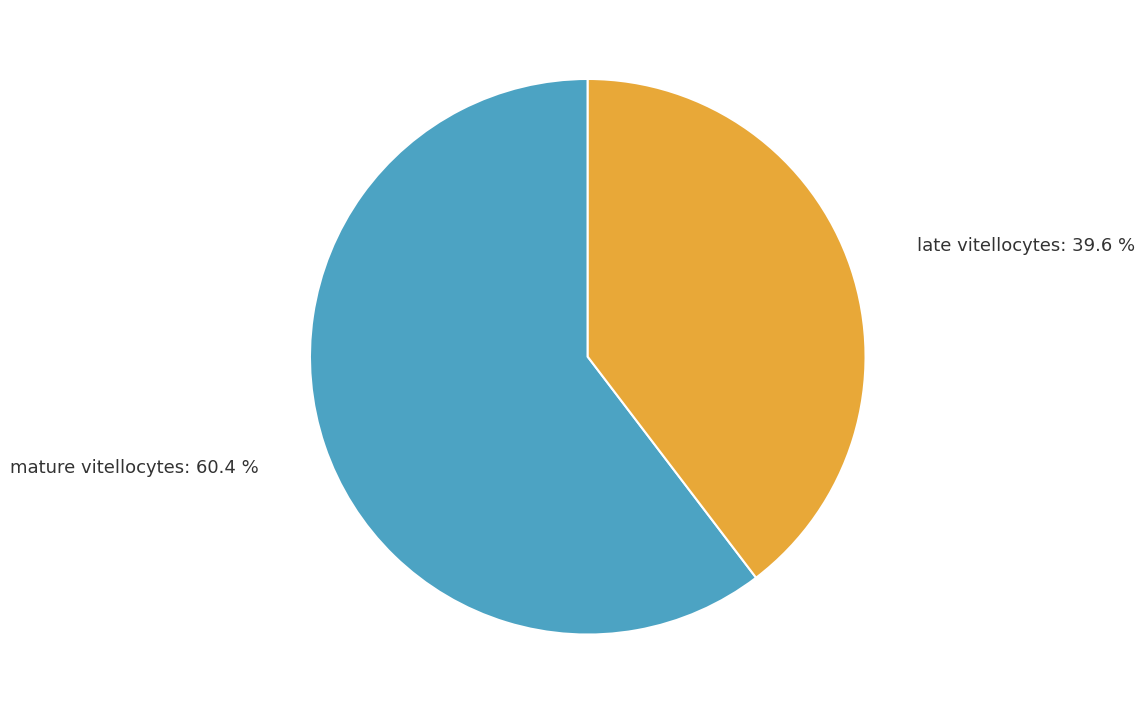

True or false: mature vitellocytes accounts for 66% of the total.

False